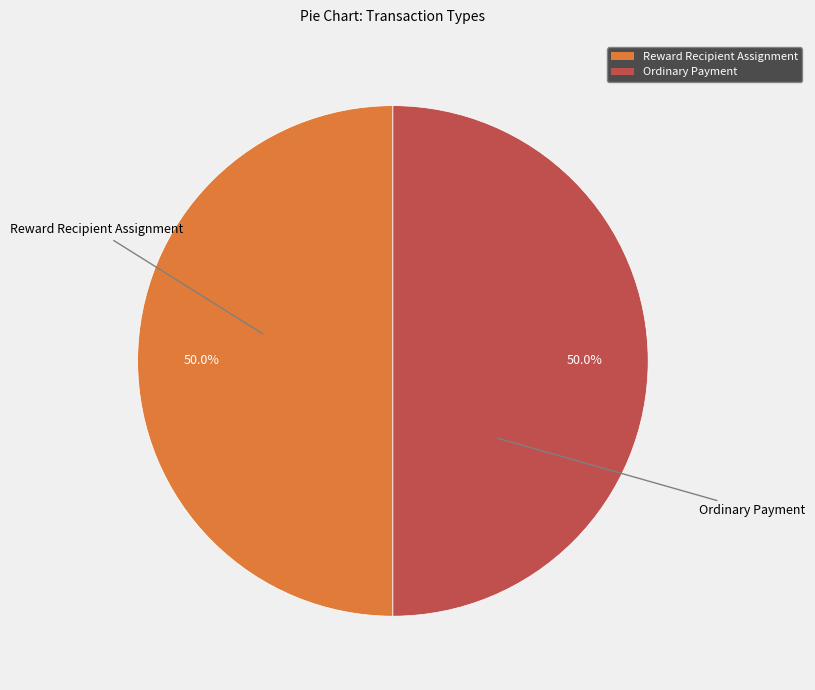

To the nearest percent, what percentage of the pie is Reward Recipient Assignment?

50%